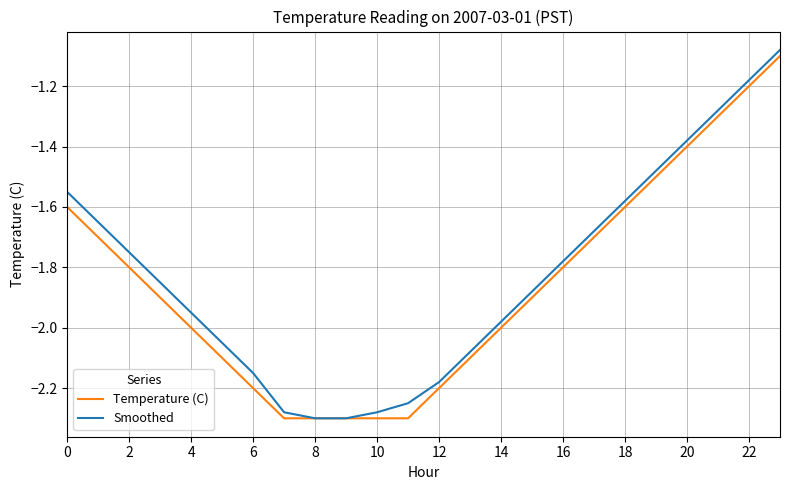

What are all the series names shown in the legend?

Temperature (C), Smoothed